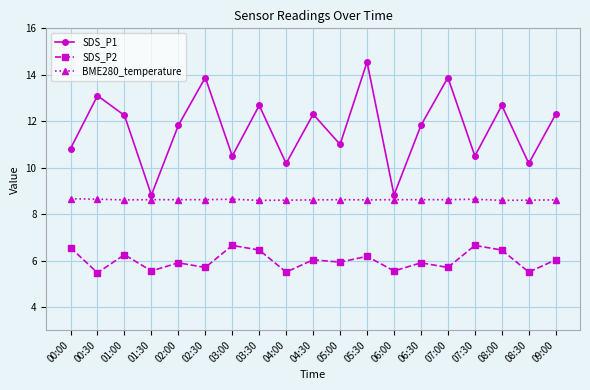

In SDS_P1, how many points are higher than both neighbors (excluding endpoints)?

7